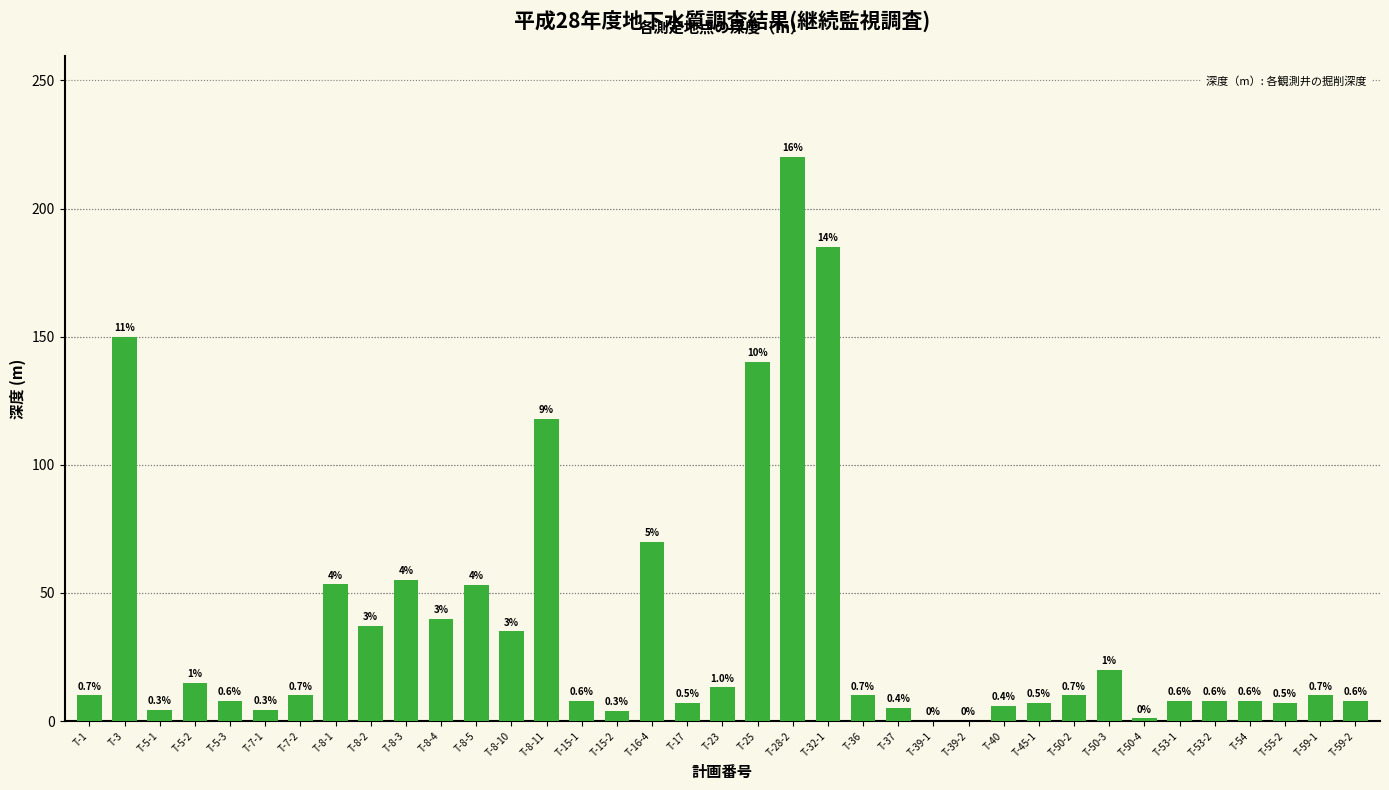

Rank the categories by value from lowest to highest.

T-39-1, T-39-2, T-50-4, T-15-2, T-5-1, T-7-1, T-37, T-40, T-17, T-45-1, T-55-2, T-5-3, T-15-1, T-53-1, T-53-2, T-54, T-59-2, T-1, T-7-2, T-36, T-50-2, T-59-1, T-23, T-5-2, T-50-3, T-8-10, T-8-2, T-8-4, T-8-5, T-8-1, T-8-3, T-16-4, T-8-11, T-25, T-3, T-32-1, T-28-2